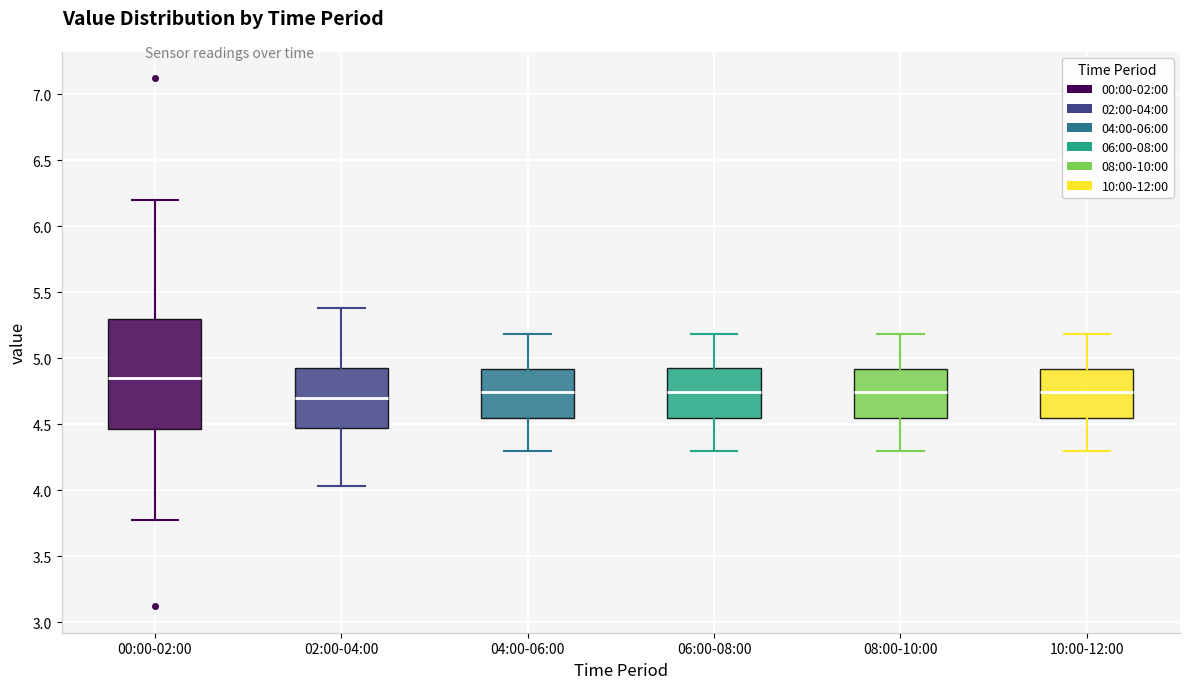

Which box is the tallest, from its lower edge to its upper edge?

00:00-02:00